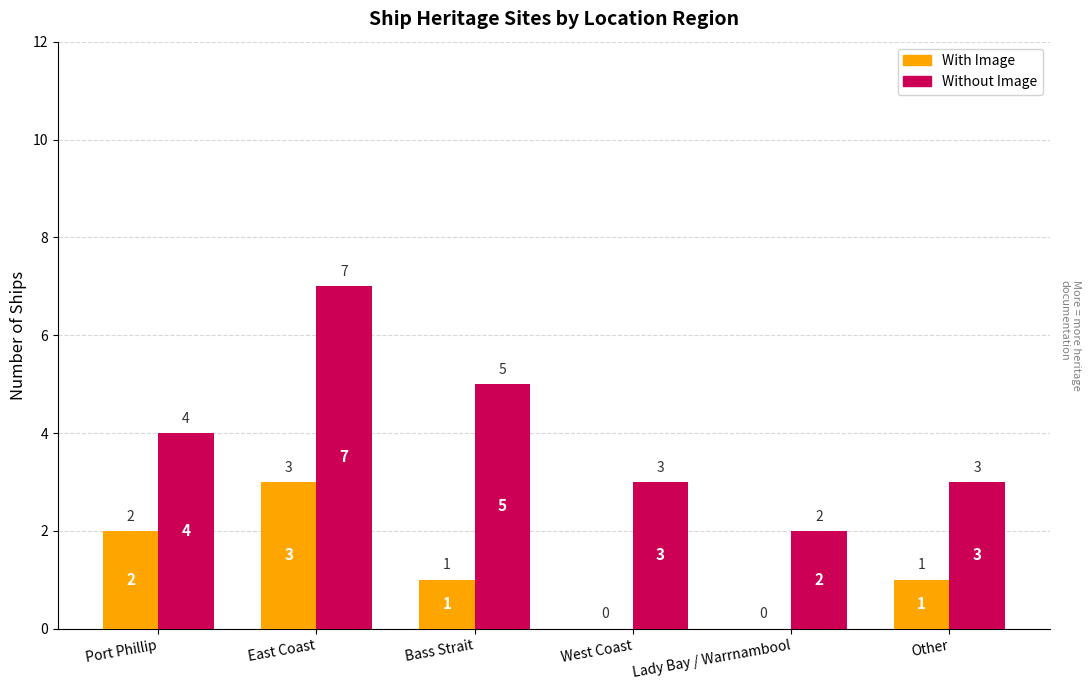

True or false: Without Image has a value of 2 at Lady Bay / Warrnambool.

True